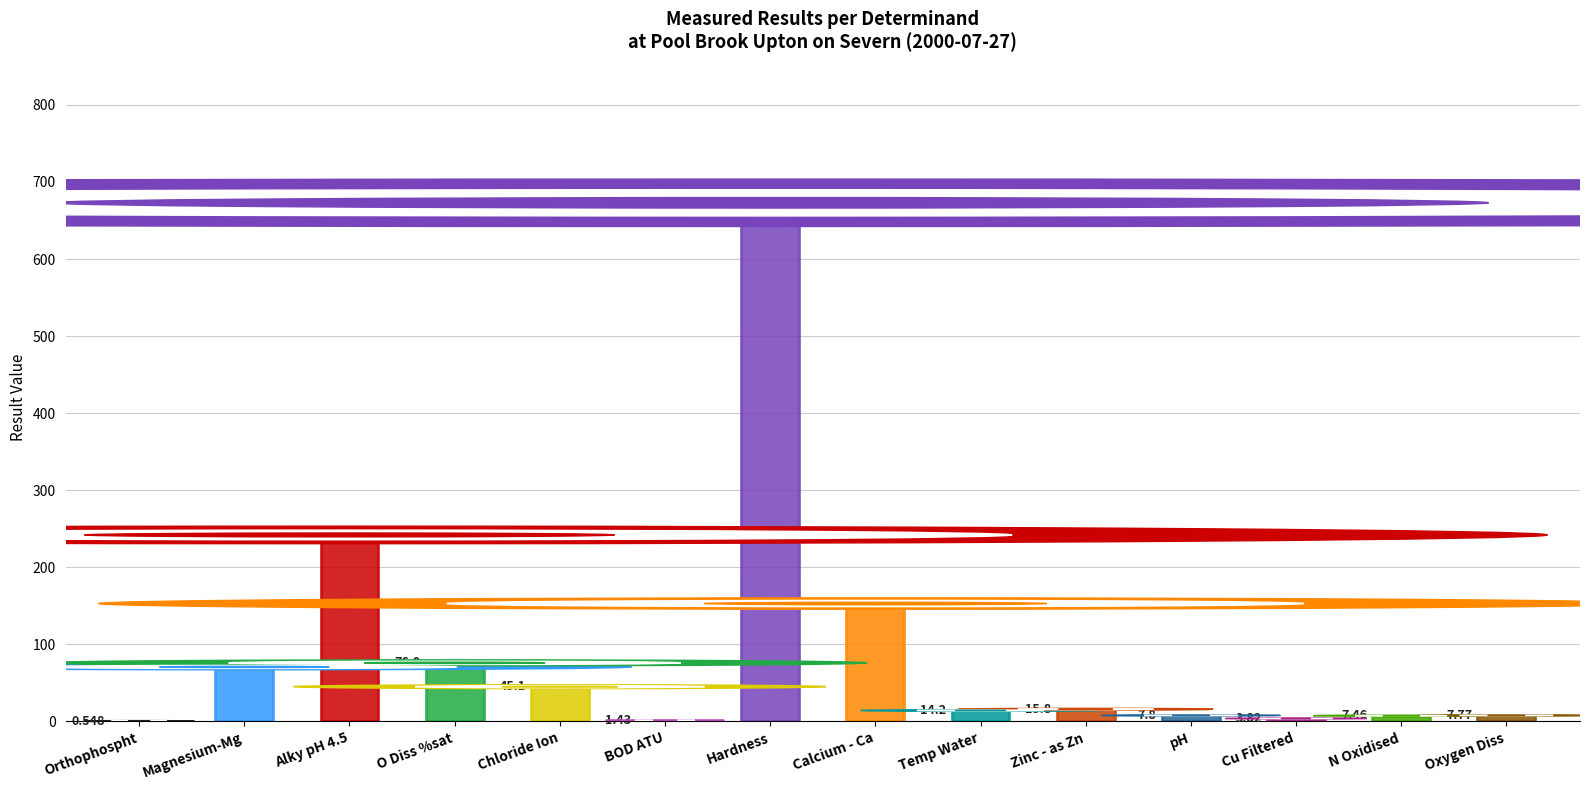

Reading left to right, extract all data points from this chart.

0.5	70.7	242.0	76.0	45.1	1.4	673.0	153.0	14.2	15.8	7.8	3.8	7.5	7.8